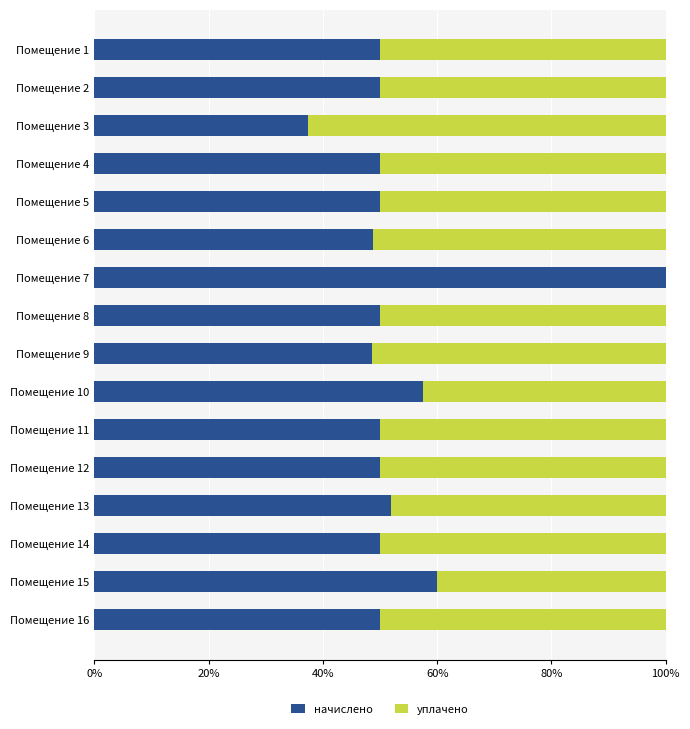

What is the sum of all начислено values?

854.3